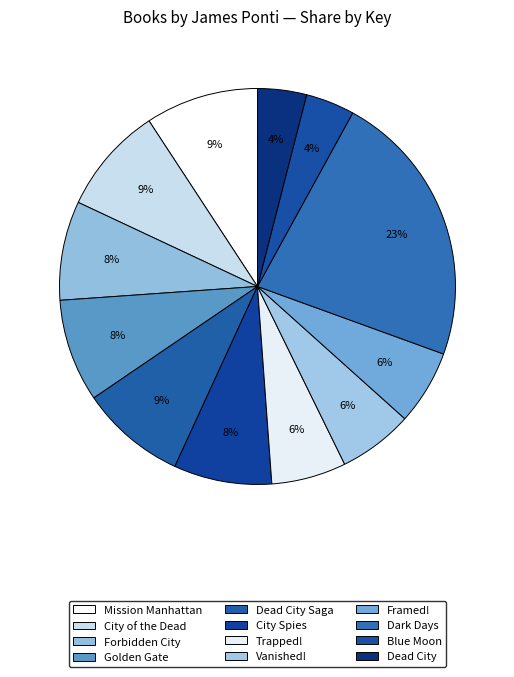

To the nearest percent, what percentage of the pie is Dead City Saga?

9%